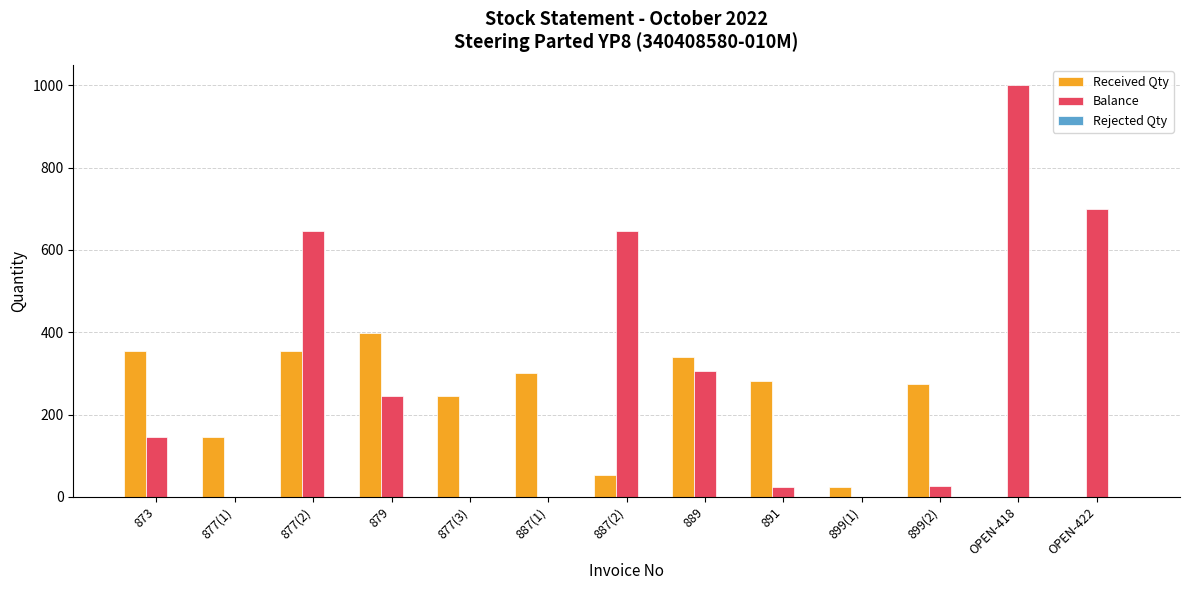

Is it true that Balance equals 220 at 873?

False